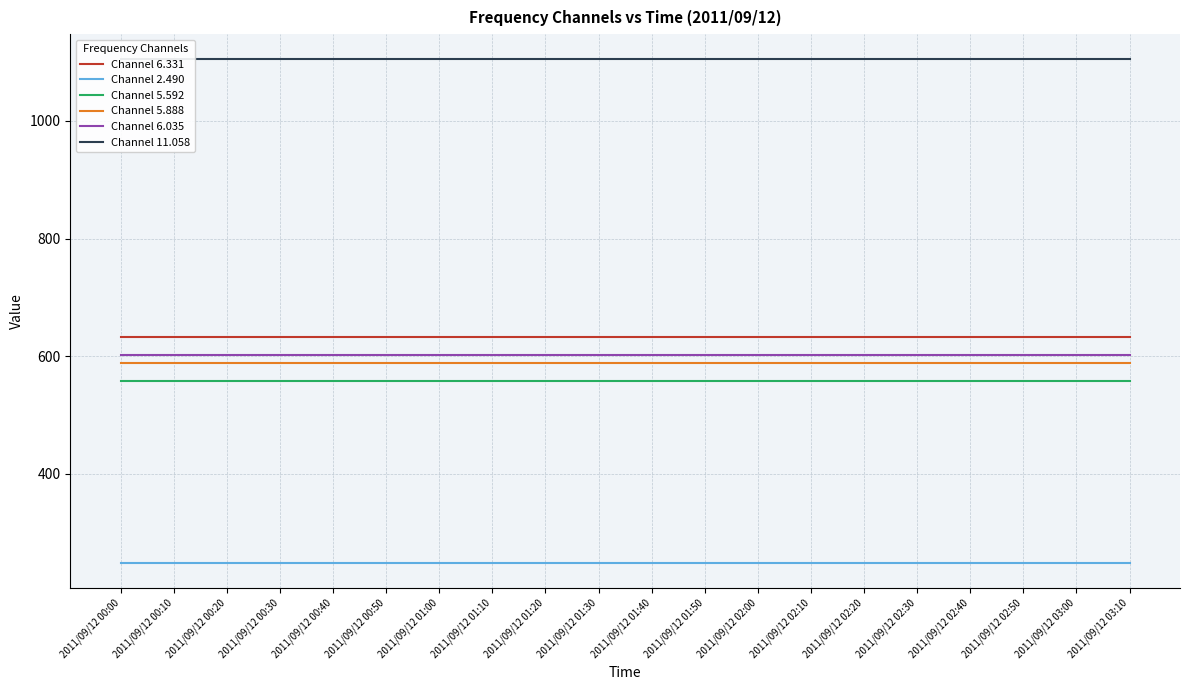

Is it true that Channel 6.331 equals 309.4 at 2011/09/12 02:00?

False